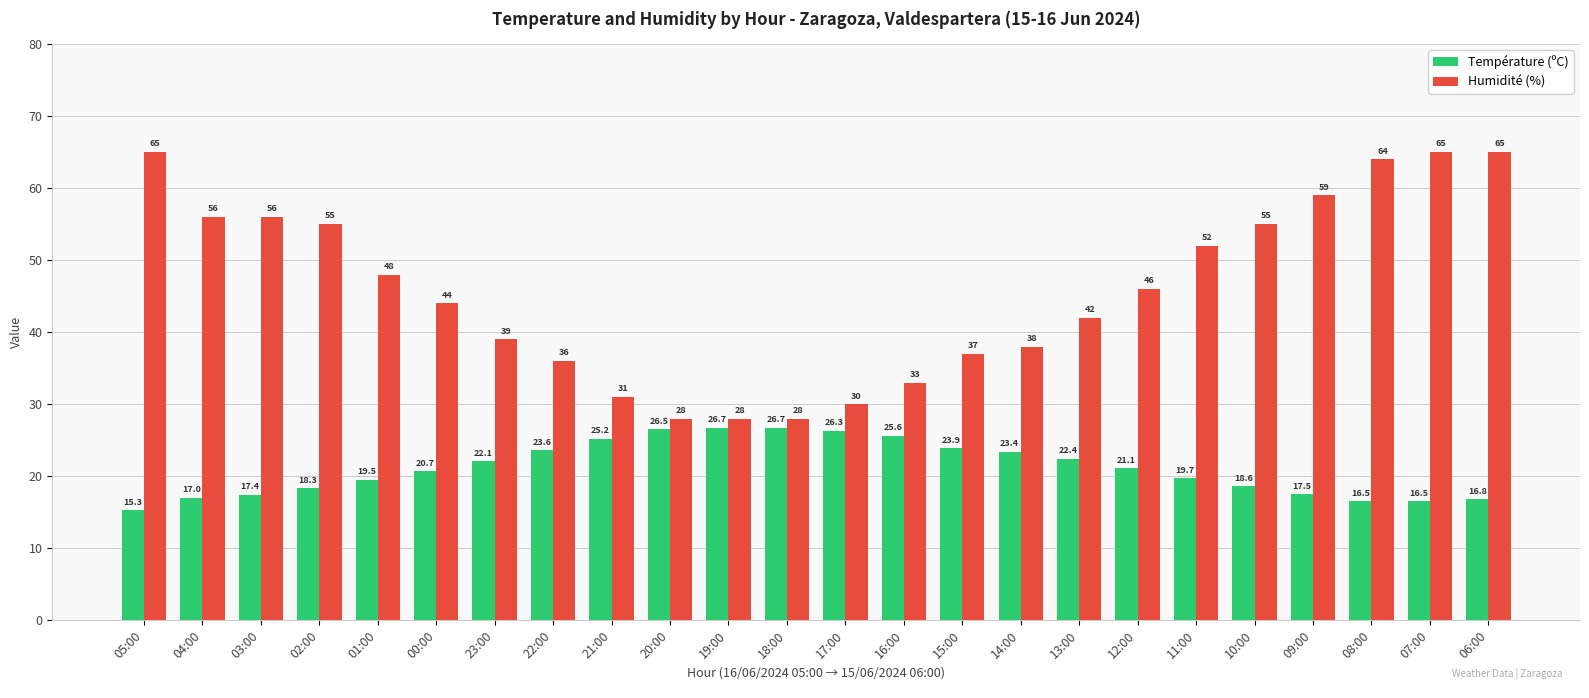

Which label corresponds to the smallest value in the chart?

05:00